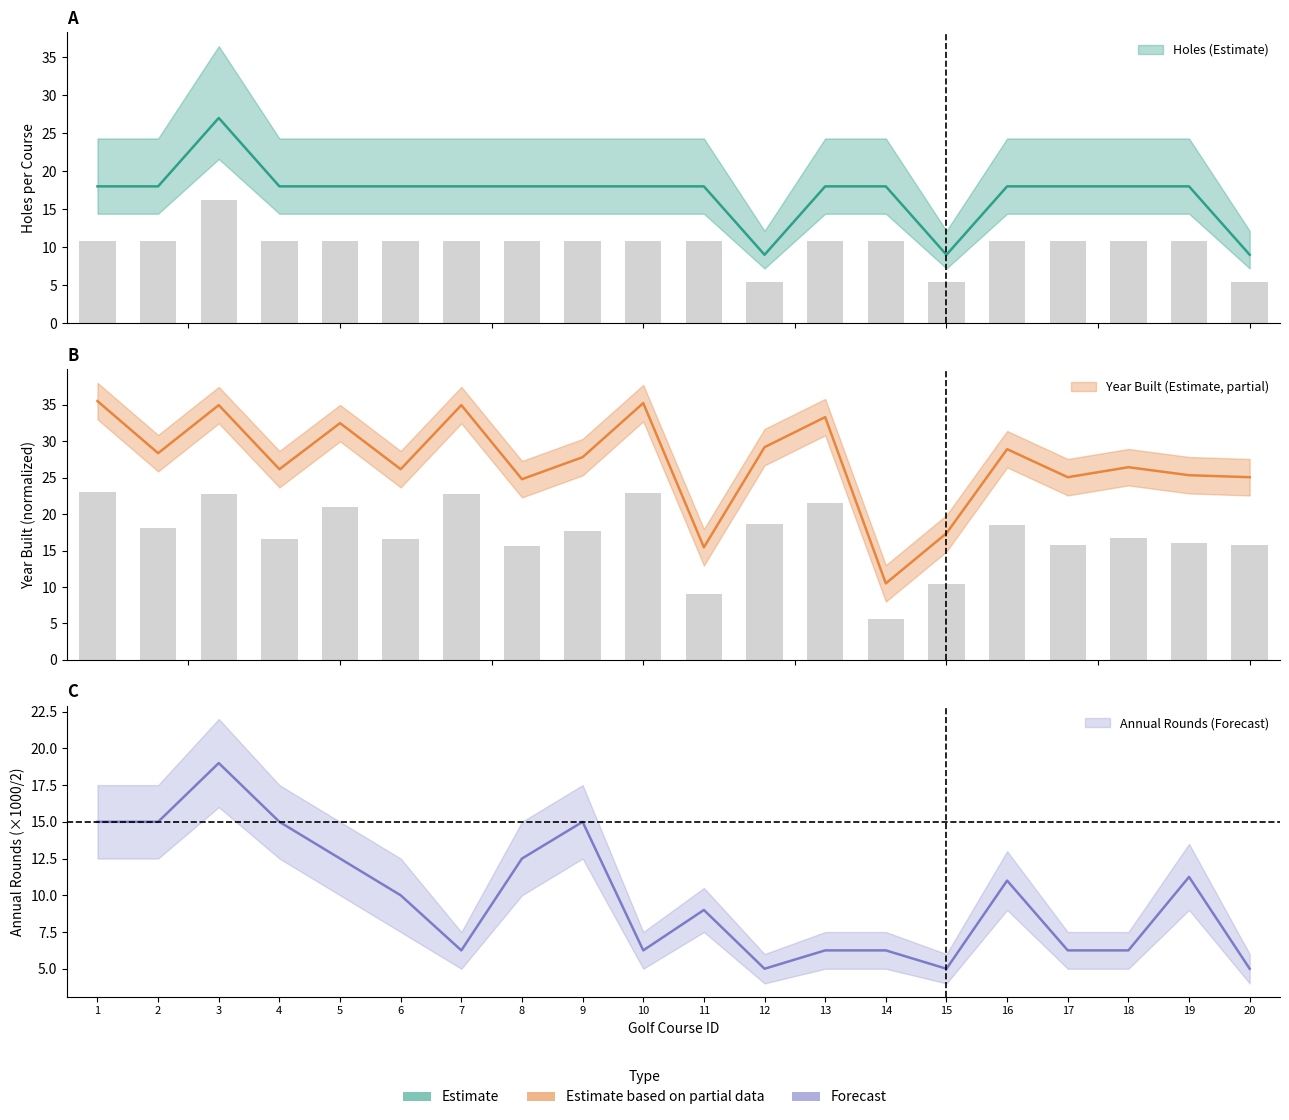

At how many categories does at least one series exceed 18?

9